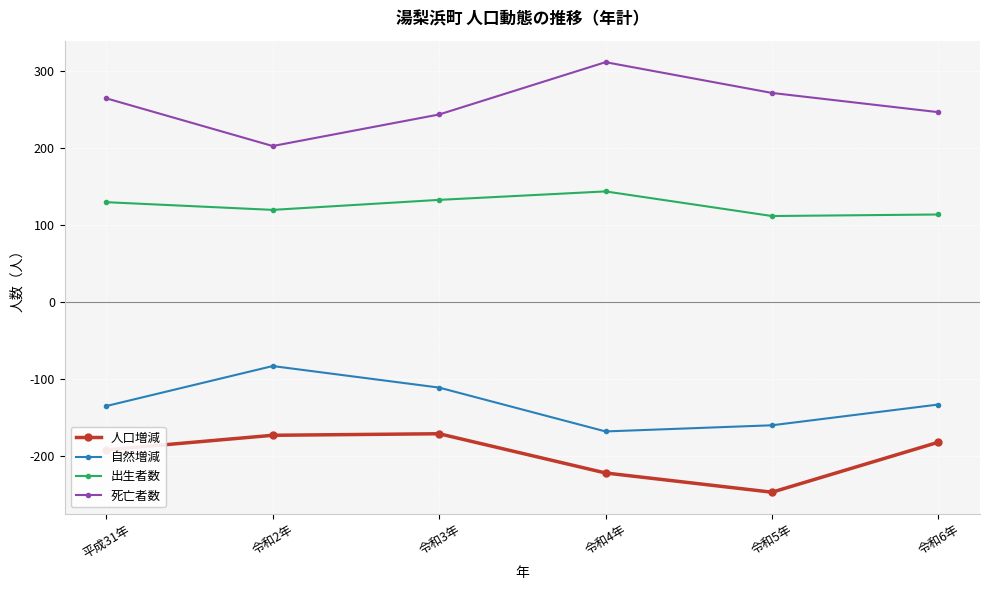

Where is the first local maximum for 死亡者数?

令和4年